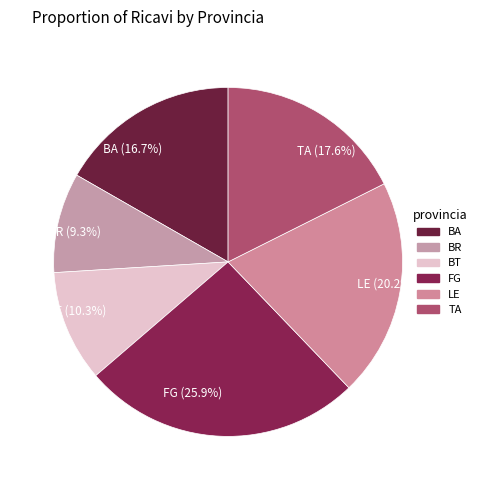

Is there a majority slice in this chart?

No